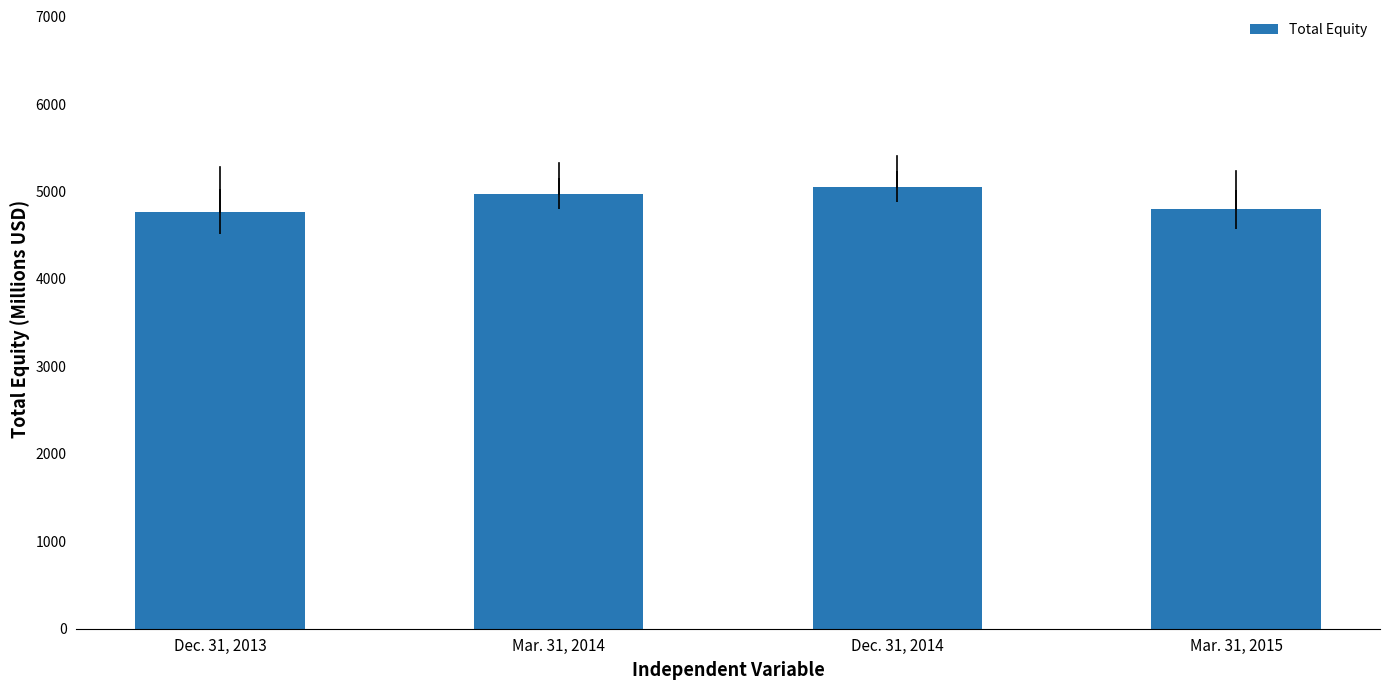

List the labels in order of value, largest first.

Dec. 31, 2014, Mar. 31, 2014, Mar. 31, 2015, Dec. 31, 2013